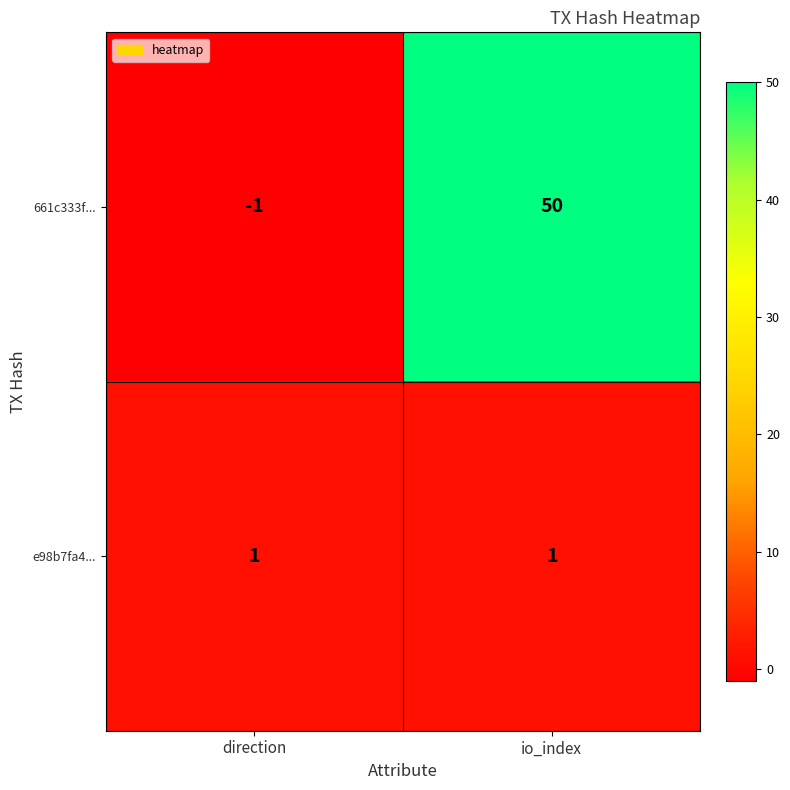

What is the difference between the 661c333f... values at direction and io_index?

51